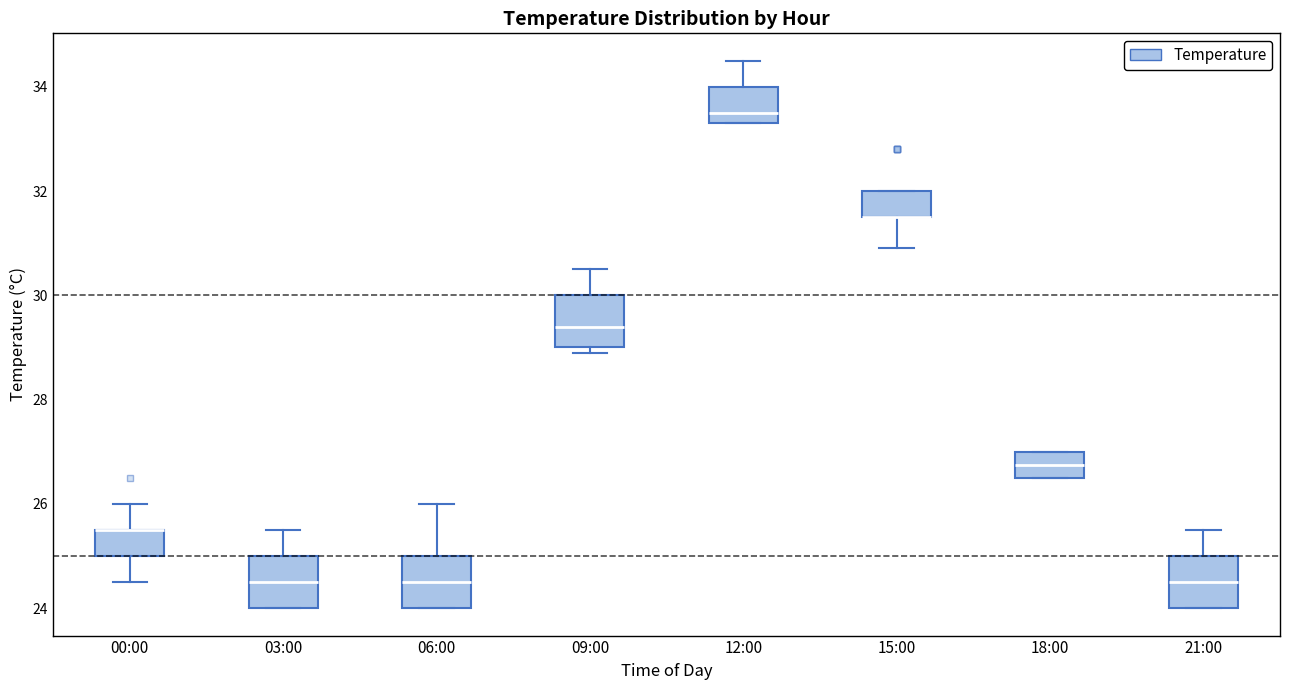

Reading left to right, transcribe this box plot: for each box, give where its median line is, the range the box spans, and where its two whiskers end, as read against the y-axis. The values are not printed on the chart, so give them approximately, as read against the axis.

00:00: median 25.6 (drawn on the box's upper edge), box 25.0 to 25.6, whiskers 24.6 to 26.0
03:00: median 24.6, box 24.0 to 25.0, whiskers 24.0 to 25.6
06:00: median 24.6, box 24.0 to 25.0, whiskers 24.0 to 26.0
09:00: median 29.4, box 29.0 to 30.0, whiskers 29.0 (just below the box's lower edge) to 30.6
12:00: median 33.6, box 33.4 to 34.0, whiskers 33.4 to 34.6
15:00: median 31.6 (drawn on the box's lower edge), box 31.6 to 32.0, whiskers 31.0 to 32.0
18:00: median 26.8, box 26.6 to 27.0, whiskers 26.6 to 27.0
21:00: median 24.6, box 24.0 to 25.0, whiskers 24.0 to 25.6